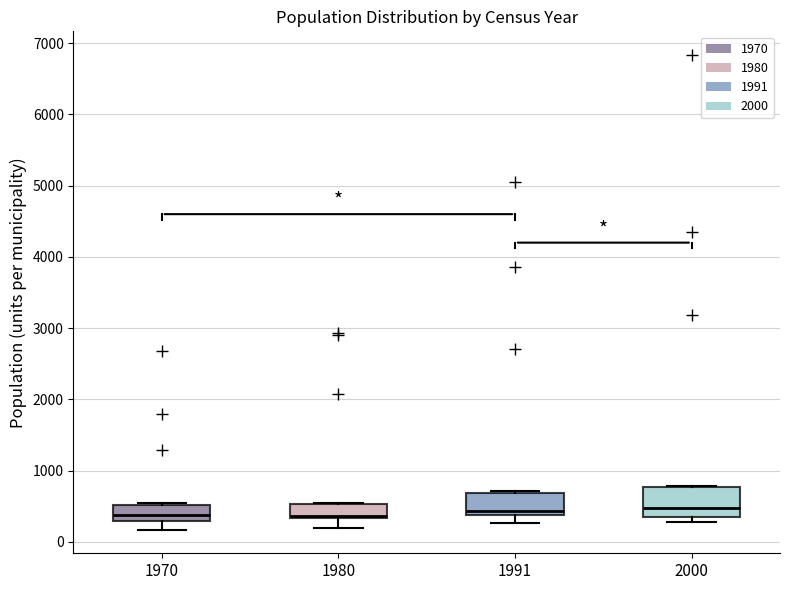

Which box is the tallest, from its lower edge to its upper edge?

2000